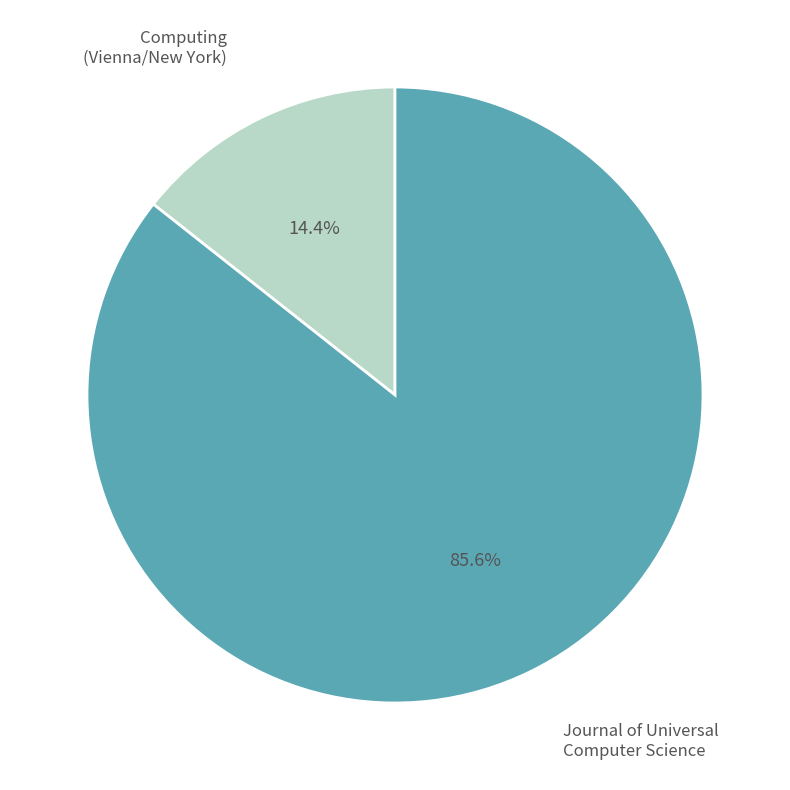

Count the number of slices in the pie.

2